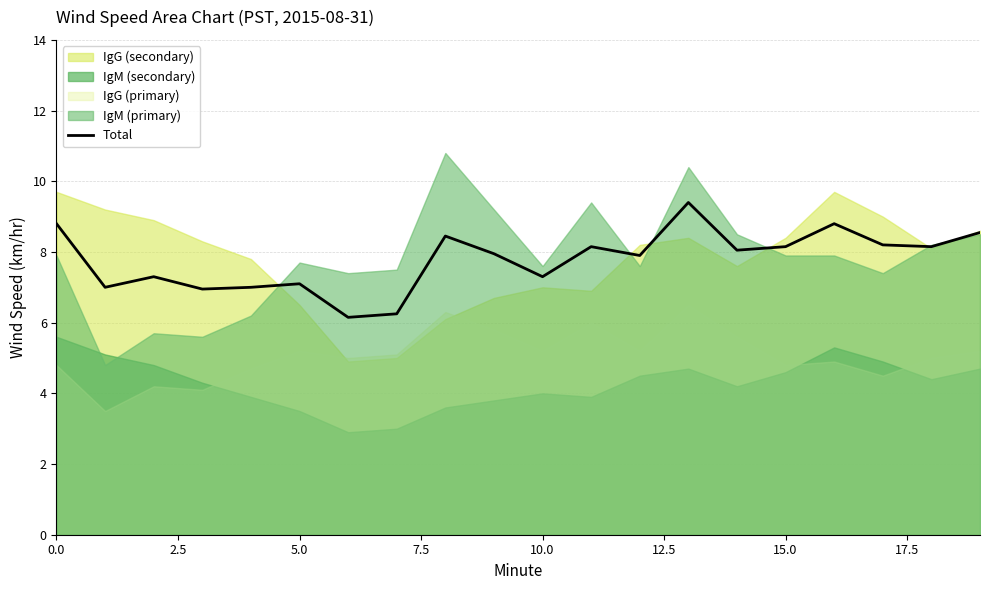

Is it true that Total equals 11.7 at 10.0?

False